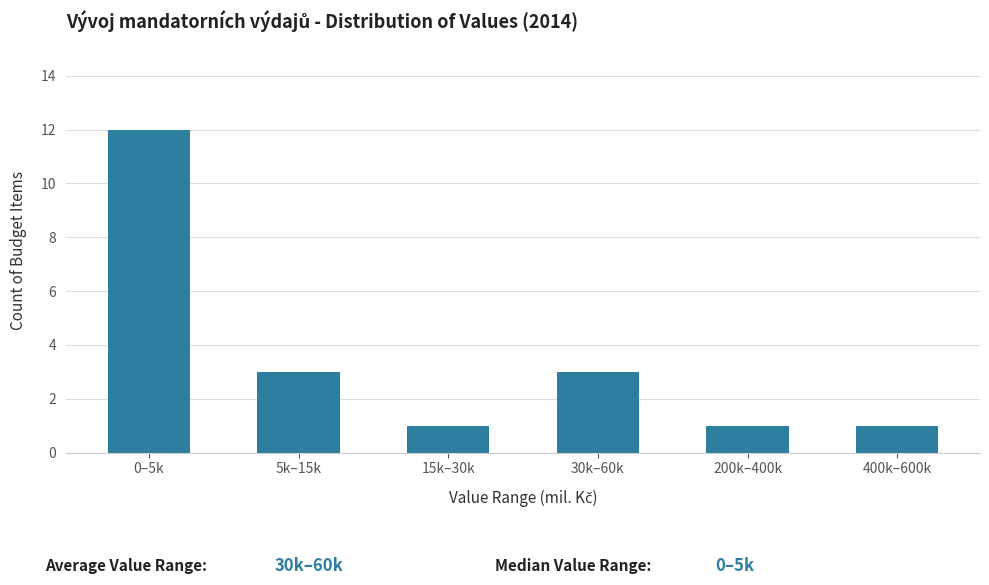

Reading left to right, list all the values displayed in this chart.

12	3	1	3	1	1